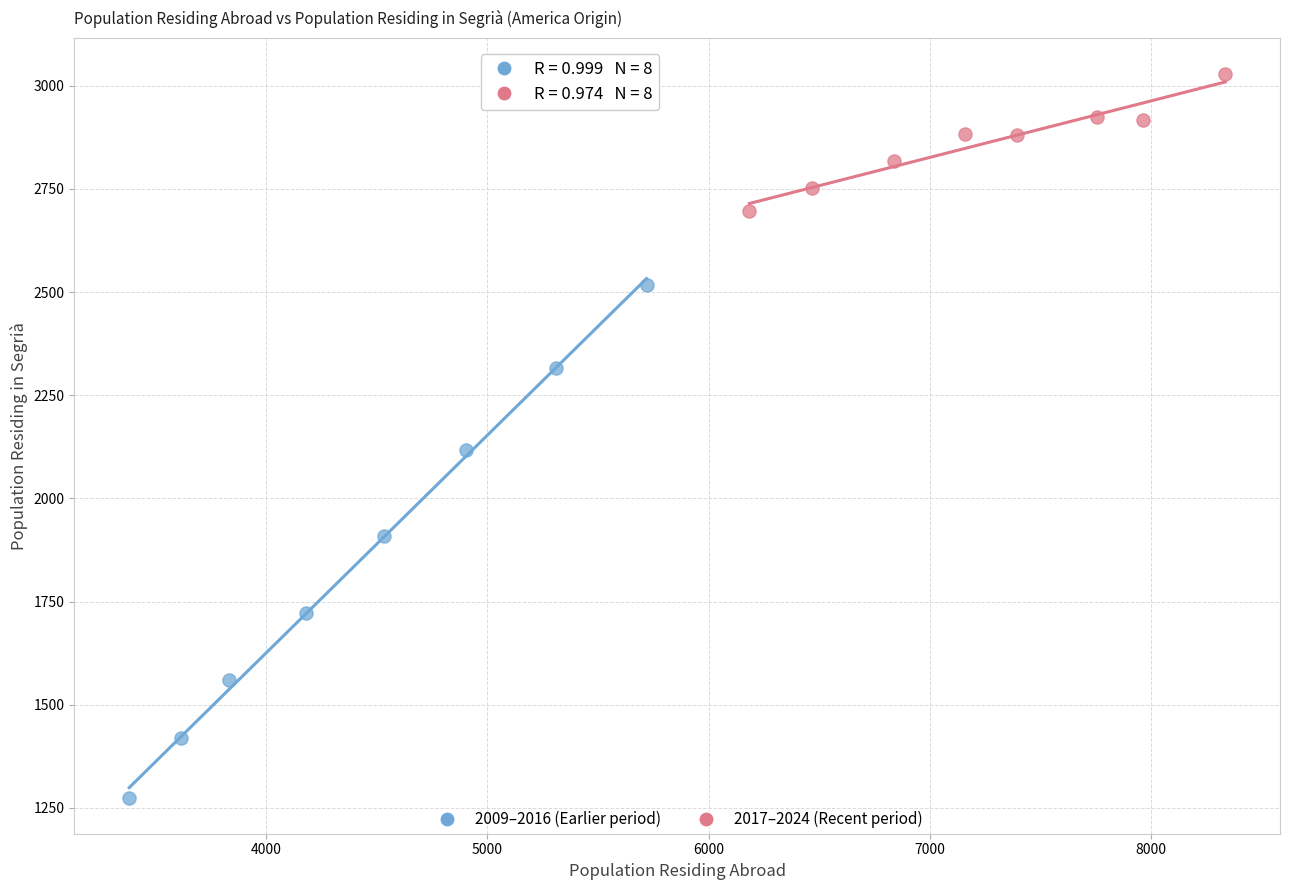

Which series has the largest Y range (max minus min)?

2009–2016 (Earlier period)